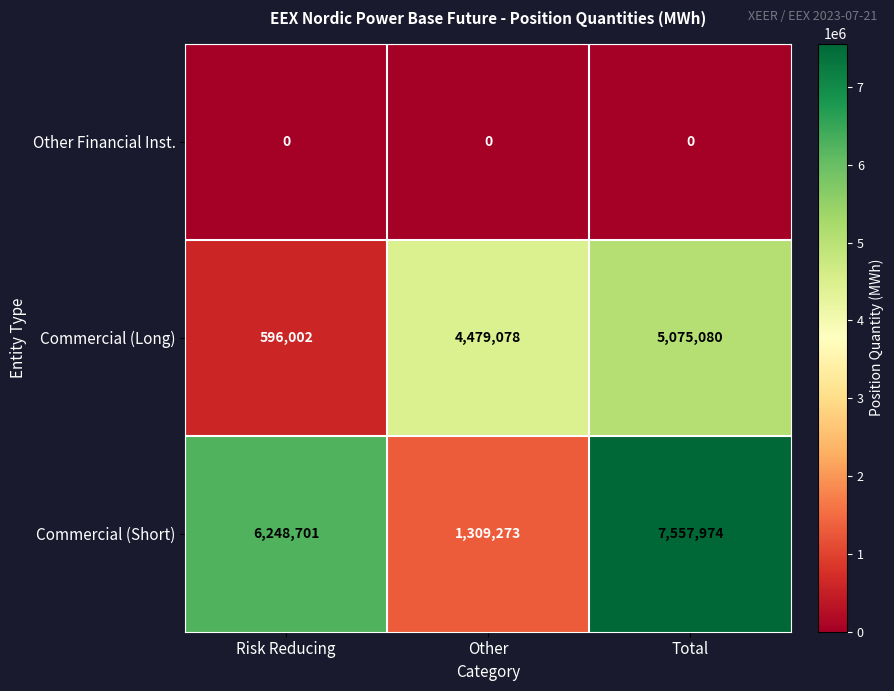

What is the average value of the Commercial (Short) series?

5038649